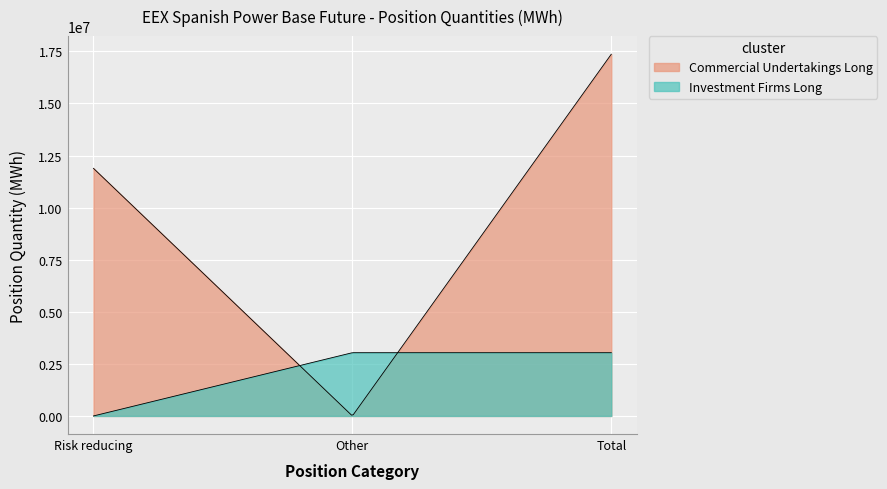

How many Investment Firms Long values are between 0 and 3035583?

3